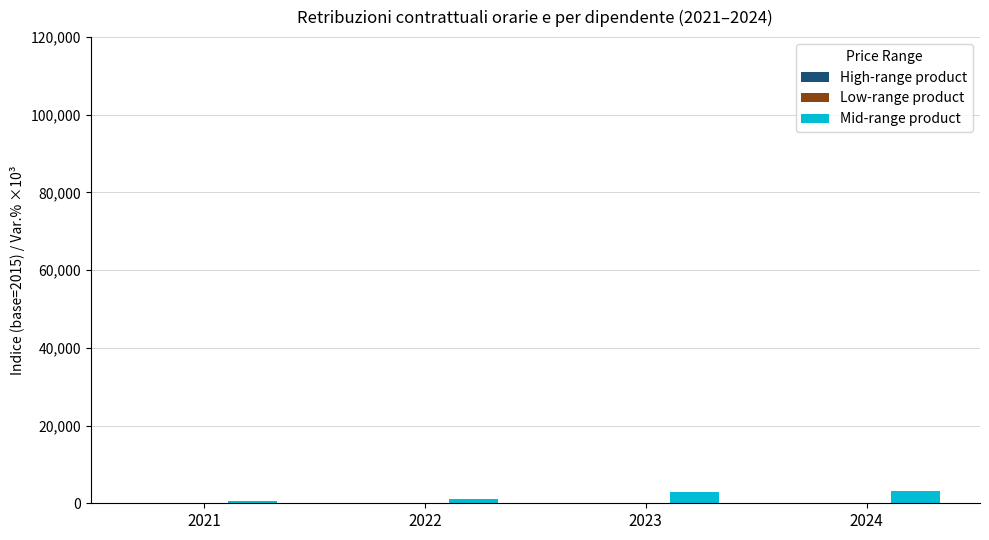

Which series changed the most between 2021 and 2022?

Mid-range product